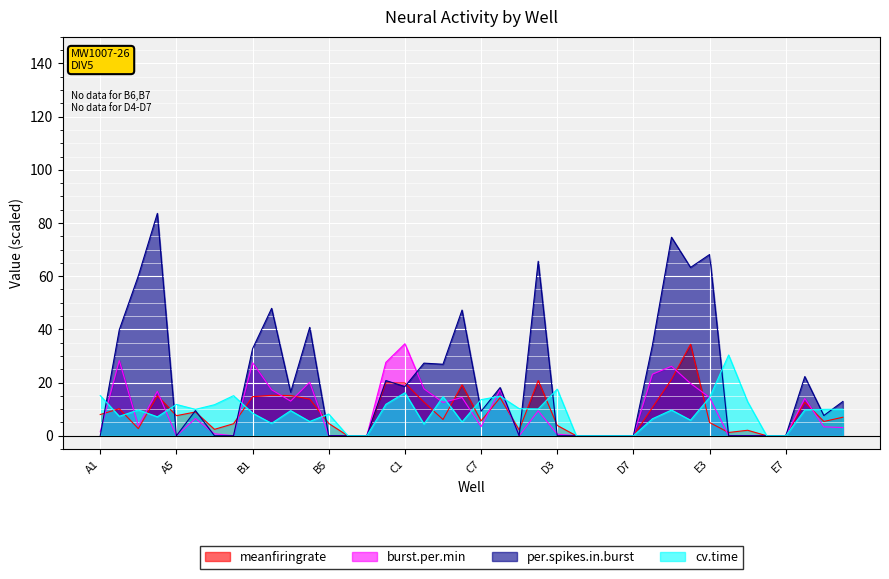

At which label does cv.time reach its peak?

E4